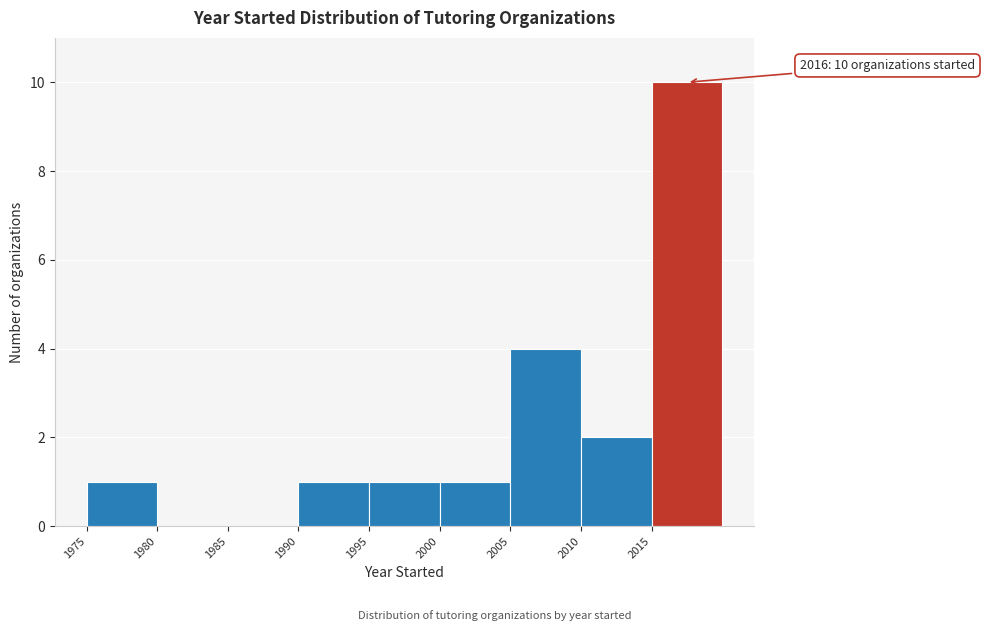

Which range on the x-axis has the tallest bar?

2015 to 2020